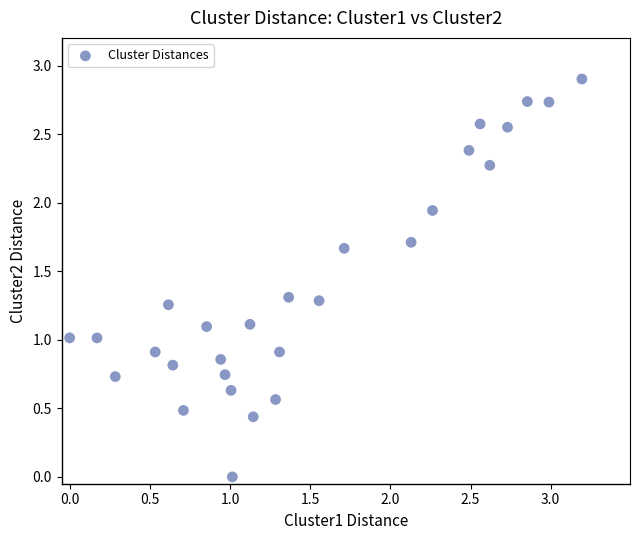

What is the range of X values (max minus min)?

3.2